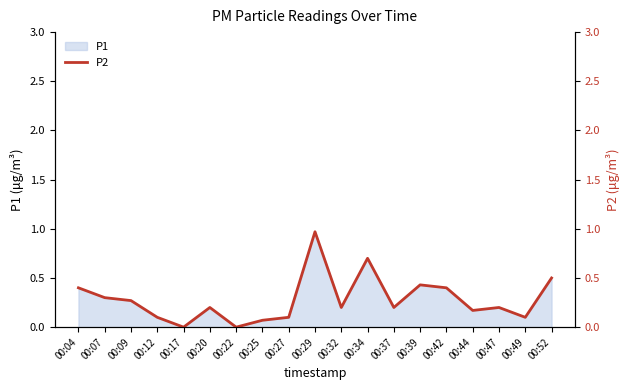

The value at 00:47 is 0.3. True or false?

False